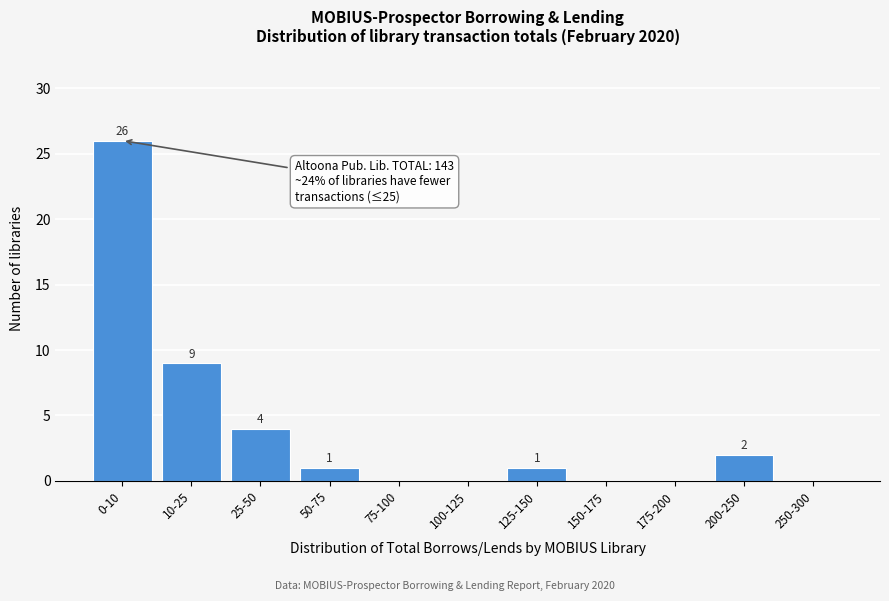

Reading left to right, what are all the values shown in this chart?

0-10=26	10-25=9	25-50=4	50-75=1	75-100=0	100-125=0	125-150=1	150-175=0	175-200=0	200-250=2	250-300=0